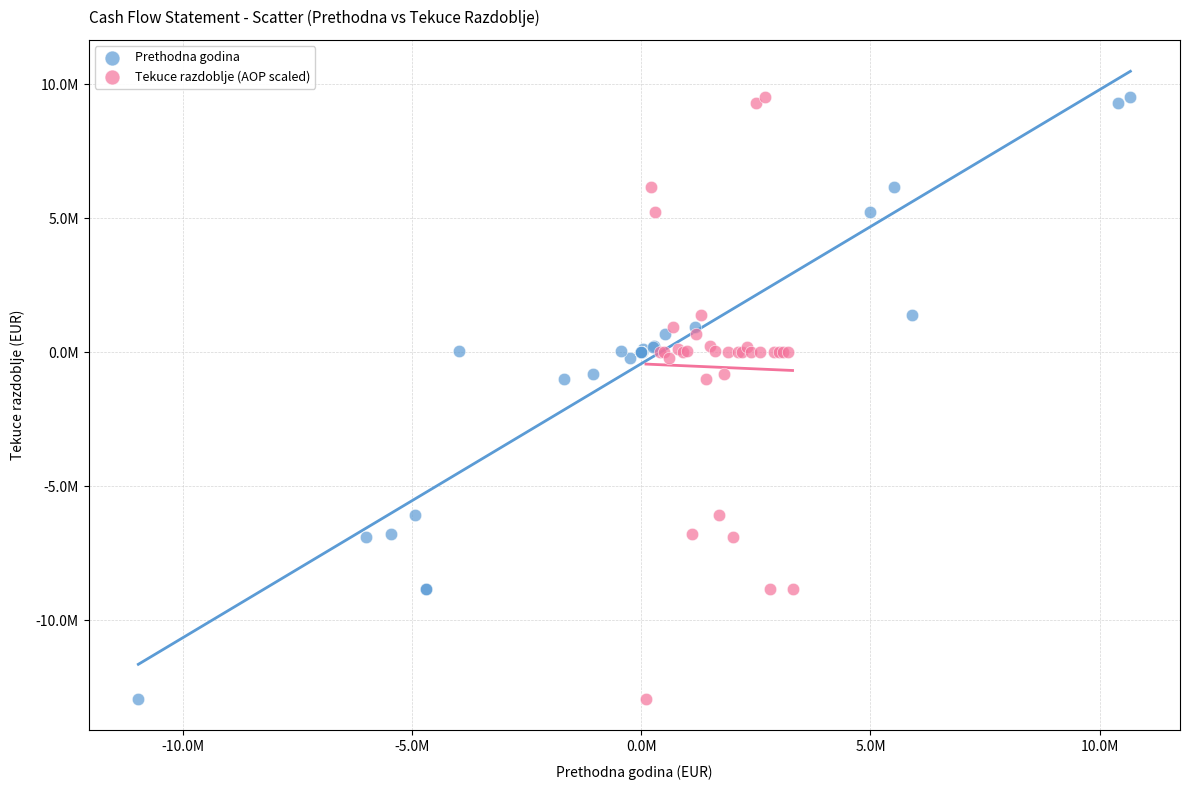

What are all the series names shown in the legend?

Prethodna godina, Tekuce razdoblje (AOP scaled)